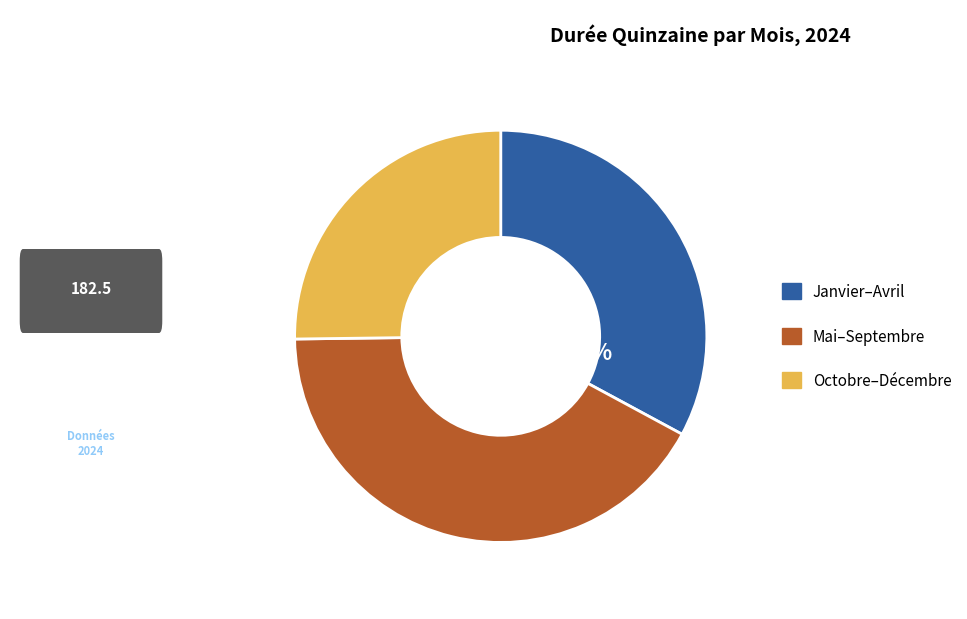

Does Juillet represent more than half of the total?

No